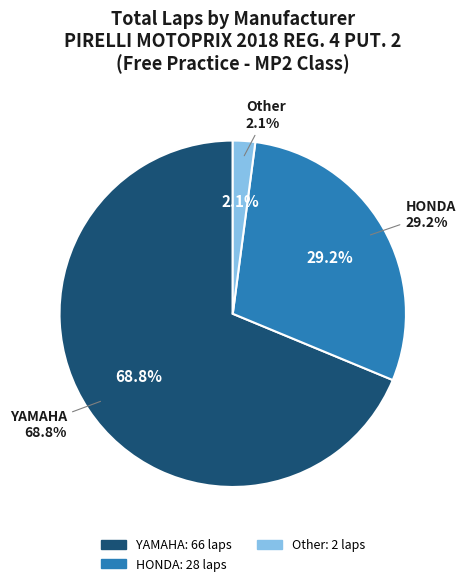

Does ARI NUGROHO account for over 50% of the chart?

No